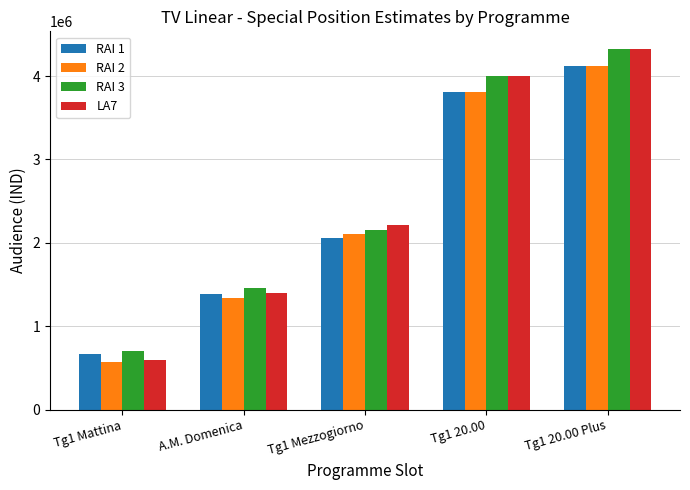

What is the sum of all RAI 1 values?

12051000